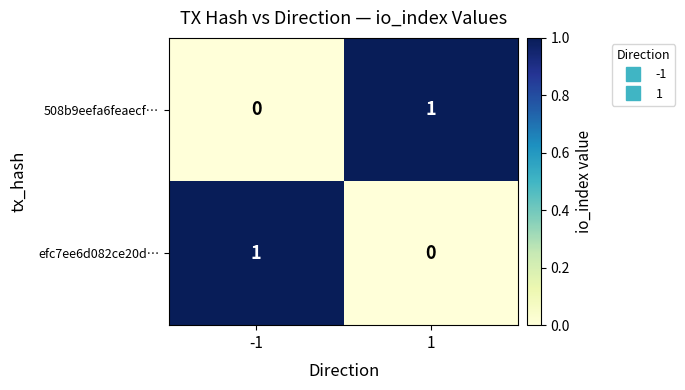

Reading right to left, transcribe all the data shown in this chart.

508b9eefa6feaecf…: 1=1	-1=0
efc7ee6d082ce20d…: 1=0	-1=1